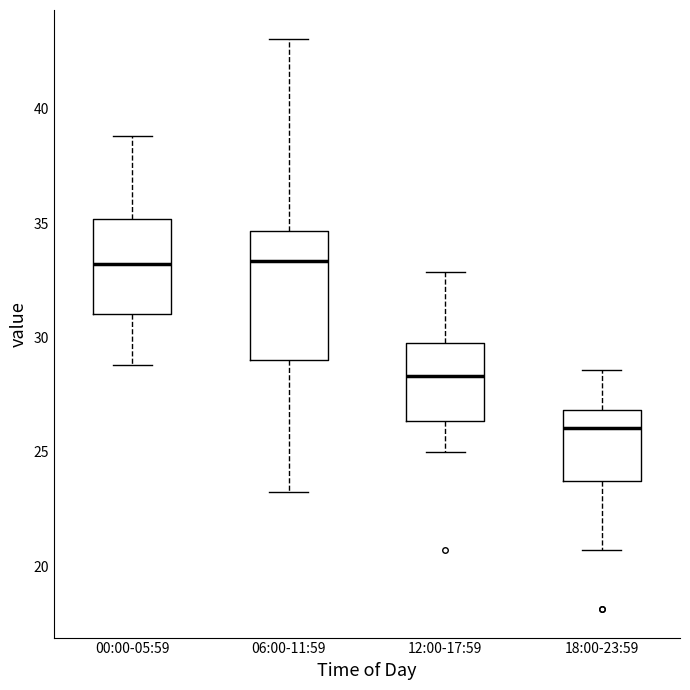

Reading left to right, read every box against the y-axis: the position of its median line, the range the box covers, and the ends of its whiskers. The values are not printed on the chart, so give them approximately, as read against the axis.

00:00-05:59: median 33.0, box 31.0 to 35.0, whiskers 29.0 to 39.0
06:00-11:59: median 33.5, box 29.0 to 34.5, whiskers 23.5 to 43.0
12:00-17:59: median 28.5, box 26.5 to 29.5, whiskers 25.0 to 33.0
18:00-23:59: median 26.0, box 23.5 to 27.0, whiskers 20.5 to 28.5